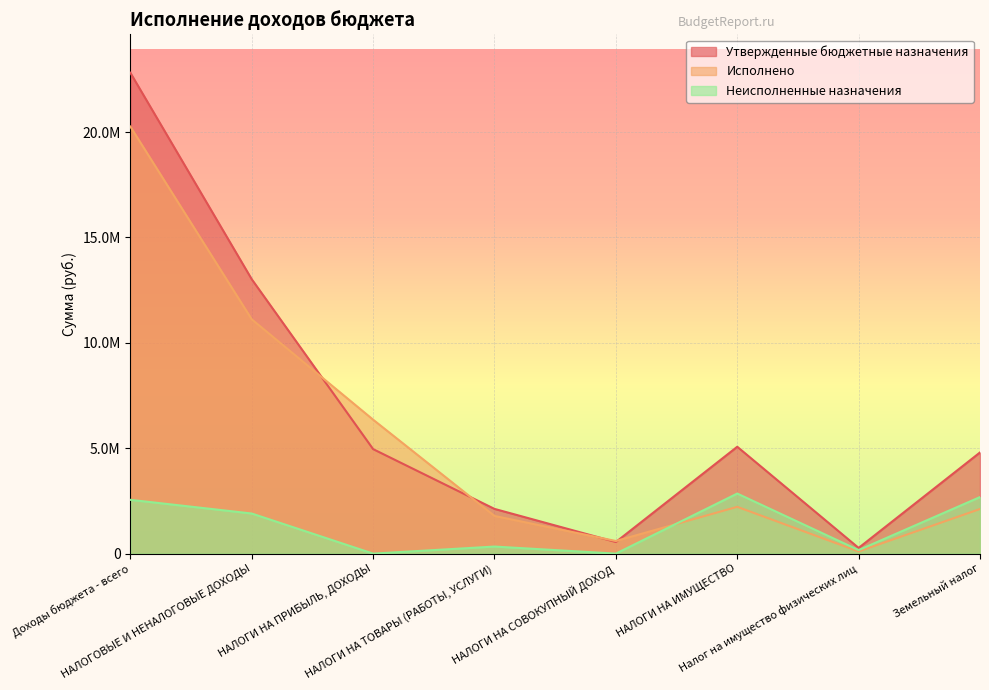

How many intersections are there between Исполнено and Утвержденные бюджетные назначения?

4